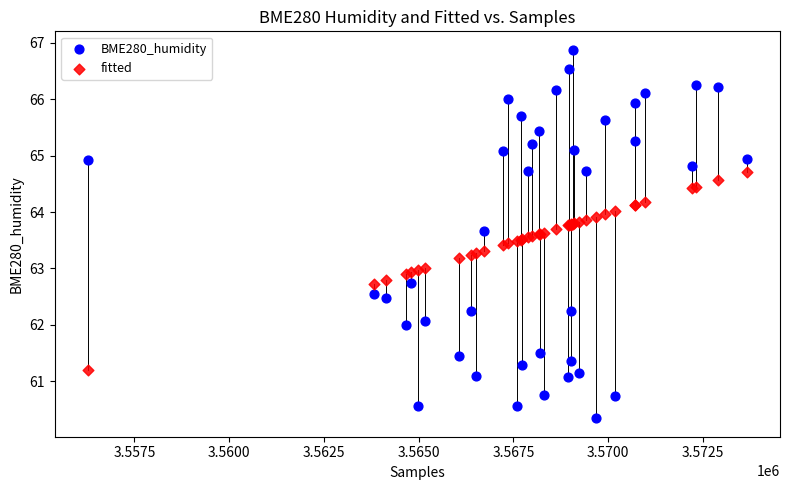

Which series contains the lowest Y value?

BME280_humidity